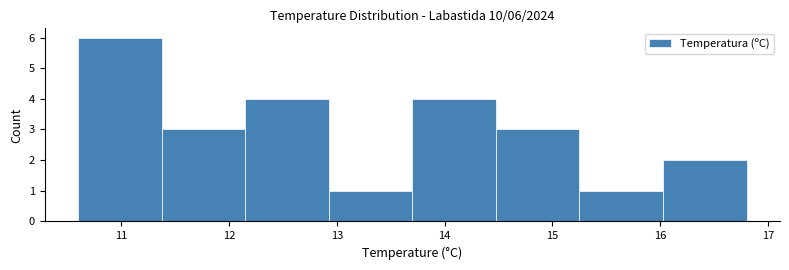

Which range on the x-axis has the tallest bar?

10.6 to 11.4